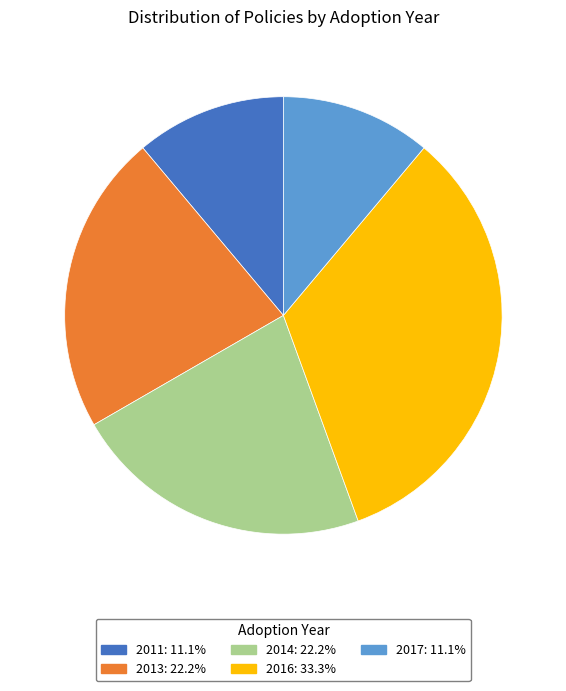

Is there a majority slice in this chart?

No